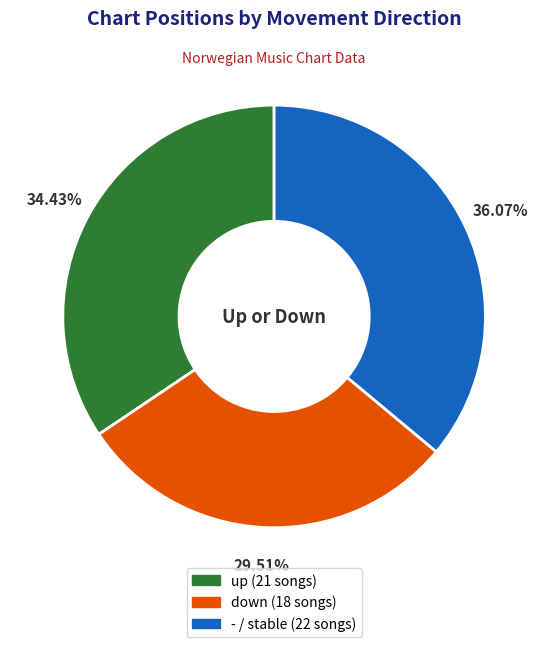

Is the sum of down and up greater than half?

Yes